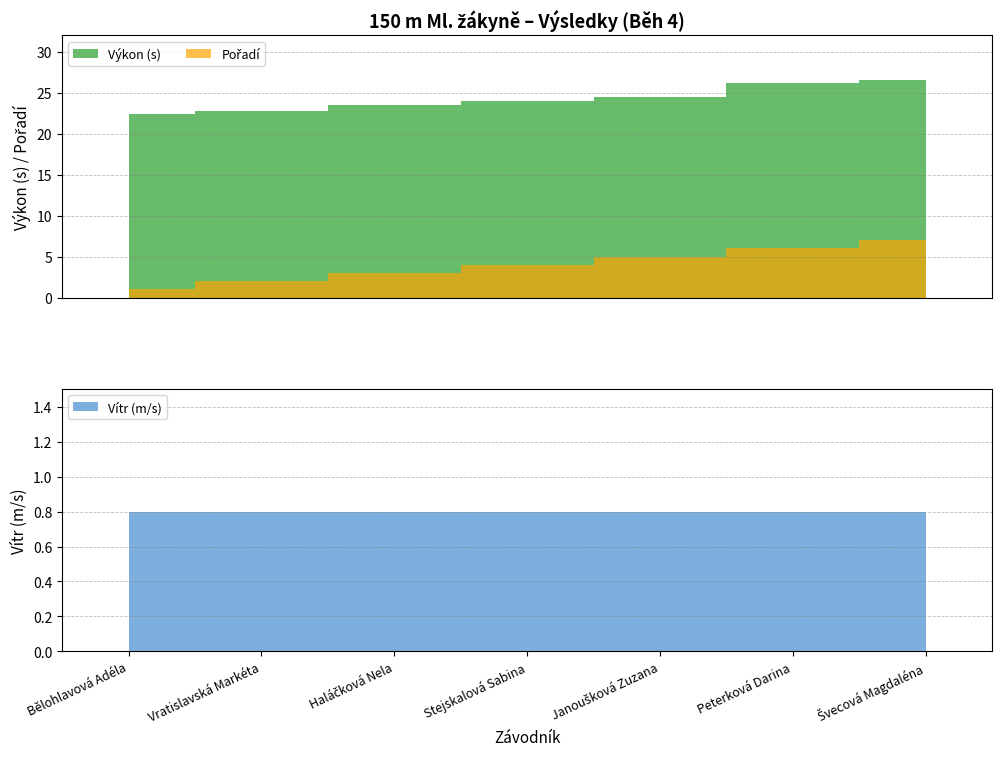

Reading right to left, extract all data points from this chart.

Pořadí: Švecová Magdaléna=7.0	Peterková Darina=6.0	Janoušková Zuzana=5.0	Stejskalová Sabina=4.0	Haláčková Nela=3.0	Vratislavská Markéta=2.0	Bělohlavová Adéla=1.0
Výkon: Švecová Magdaléna=26.6	Peterková Darina=26.2	Janoušková Zuzana=24.4	Stejskalová Sabina=23.9	Haláčková Nela=23.4	Vratislavská Markéta=22.7	Bělohlavová Adéla=22.4
Vítr: Švecová Magdaléna=0.8	Peterková Darina=0.8	Janoušková Zuzana=0.8	Stejskalová Sabina=0.8	Haláčková Nela=0.8	Vratislavská Markéta=0.8	Bělohlavová Adéla=0.8